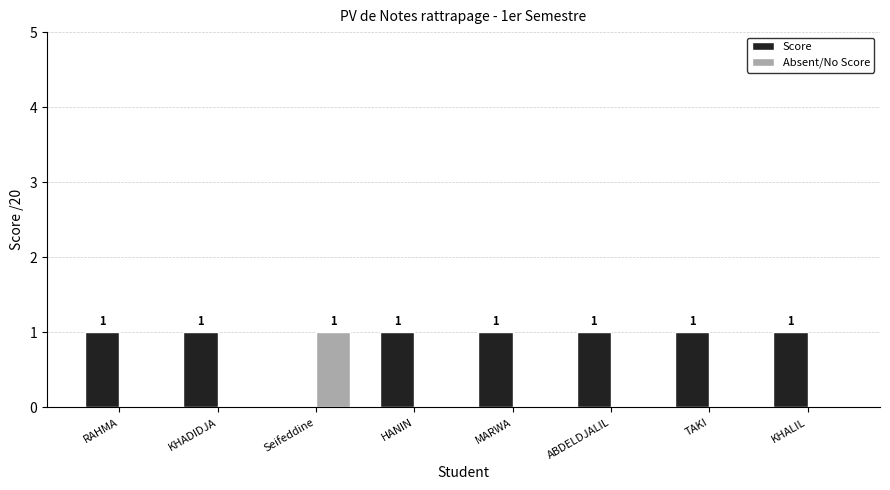

What is the sum of all Score values?

7